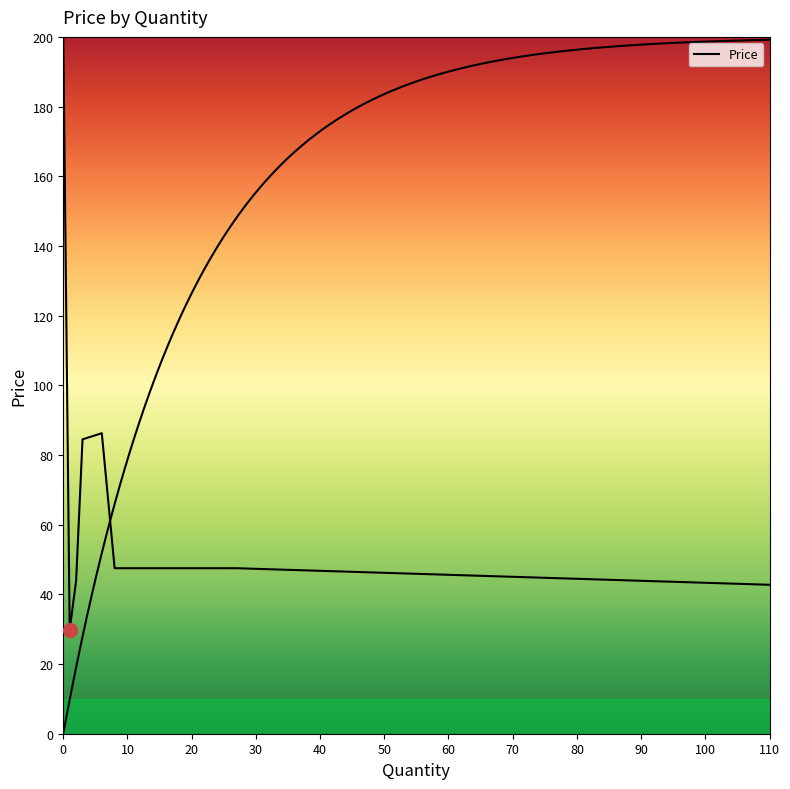

Is it true that the value at 2 is 20.4?

False